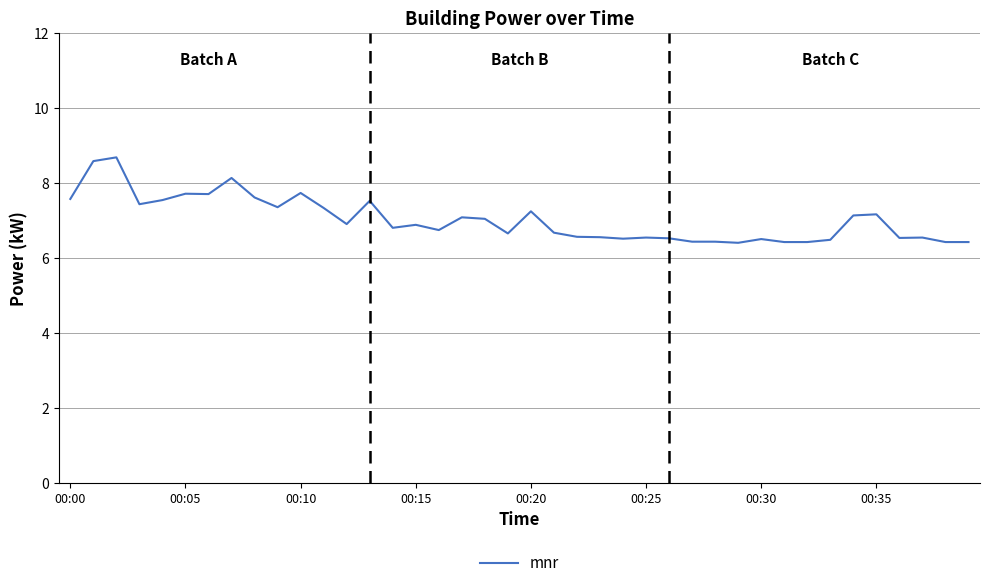

How many lines are shown in the chart?

1